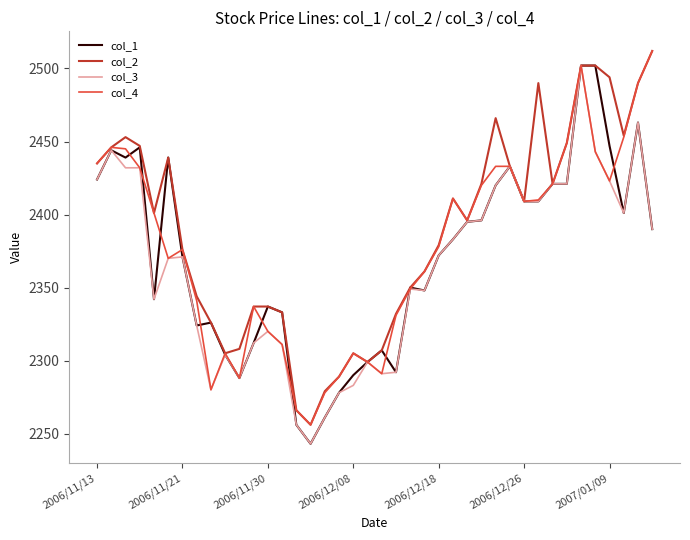

What is the minimum value for col_3?

2243